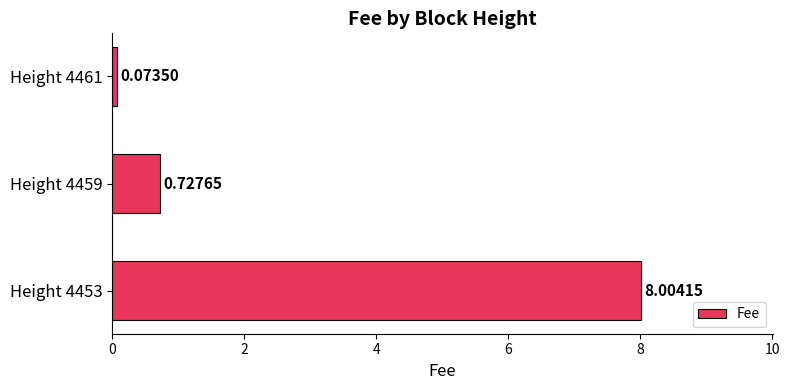

What is the maximum value shown in the chart?

8.0